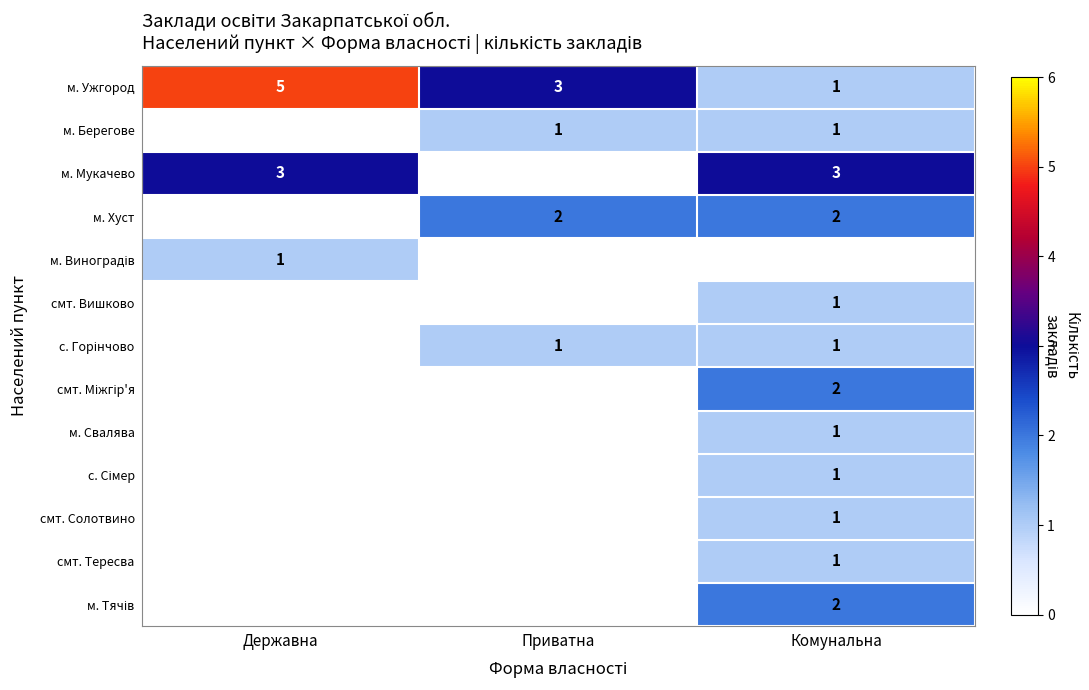

The value of смт. Солотвино at Комунальна is 1. True or false?

True